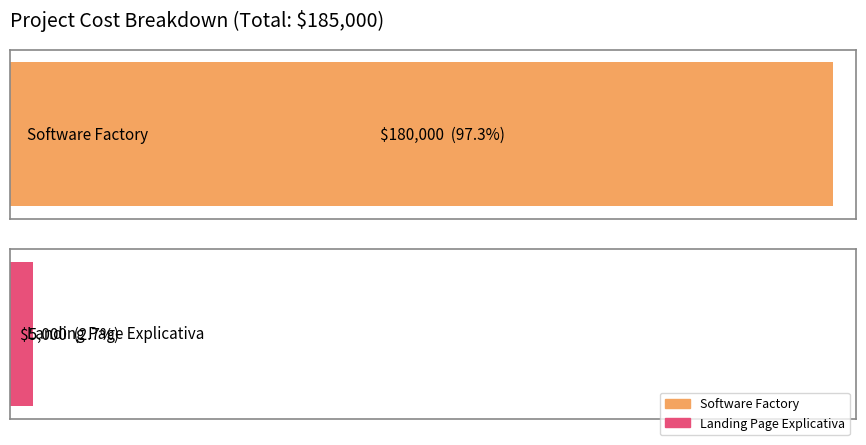

Count the values in the range 5000 to 180000.

2